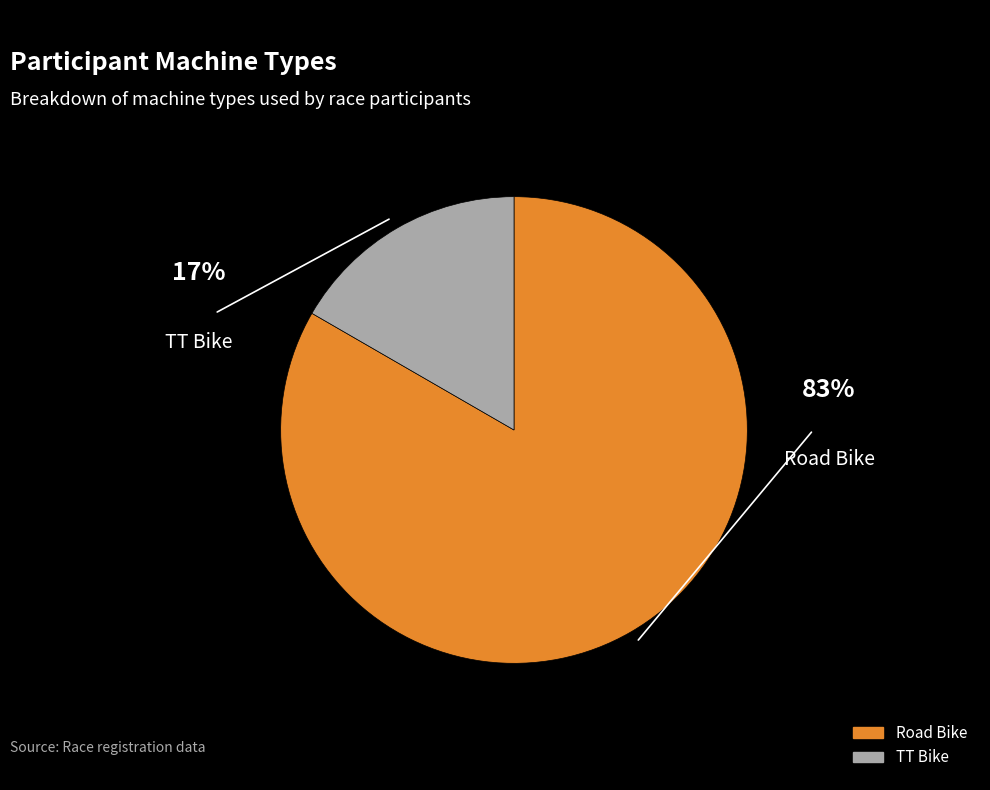

What is the smallest slice in the pie chart?

TT Bike